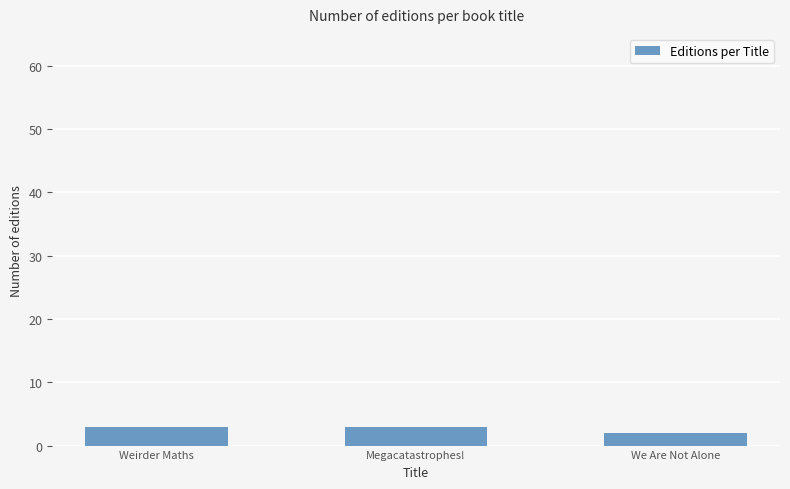

What is the minimum value shown in the chart?

2